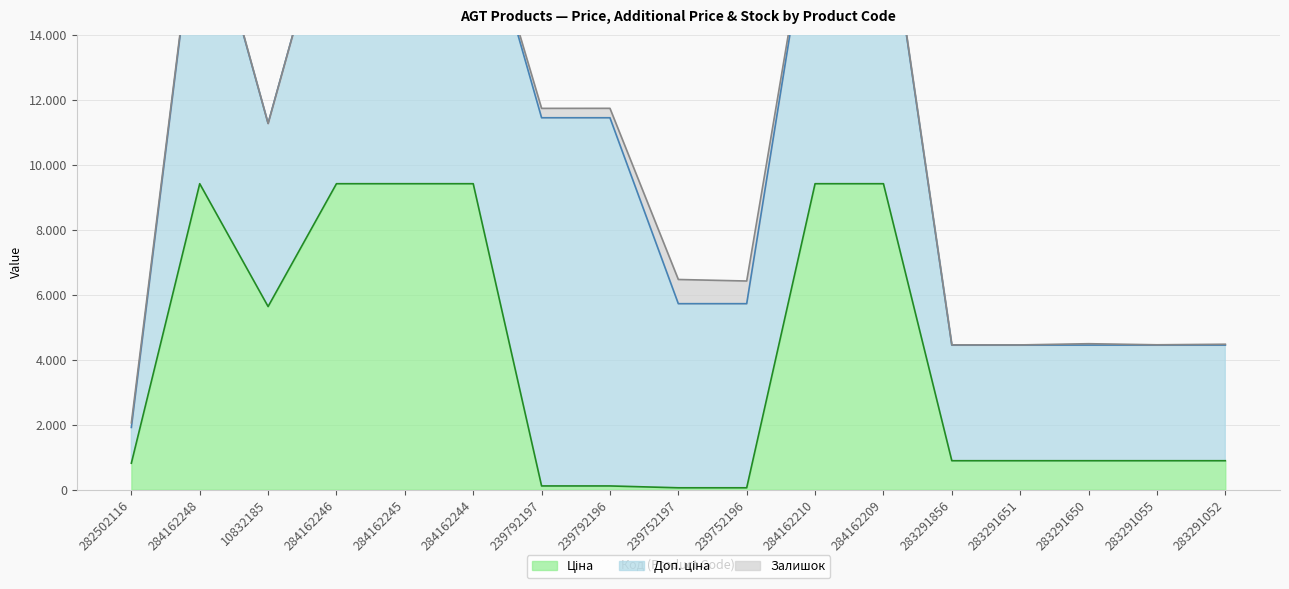

At 283291055, list the series in order from smallest to largest.

Залишок, Ціна, Доп. ціна